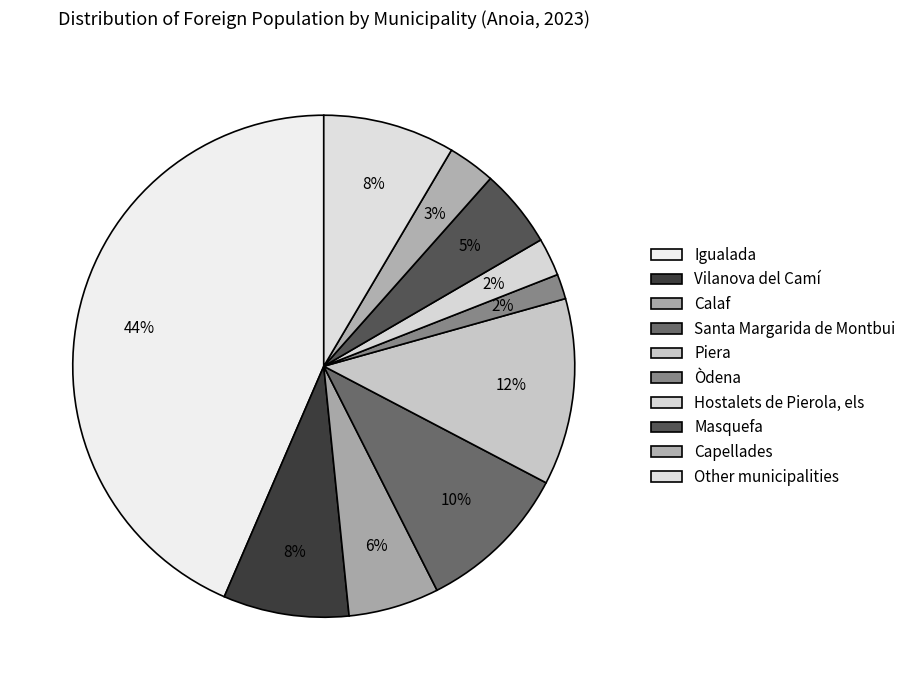

Approximately how many times larger is the value at Vilanova del Camí compared to Calaf?

1.4